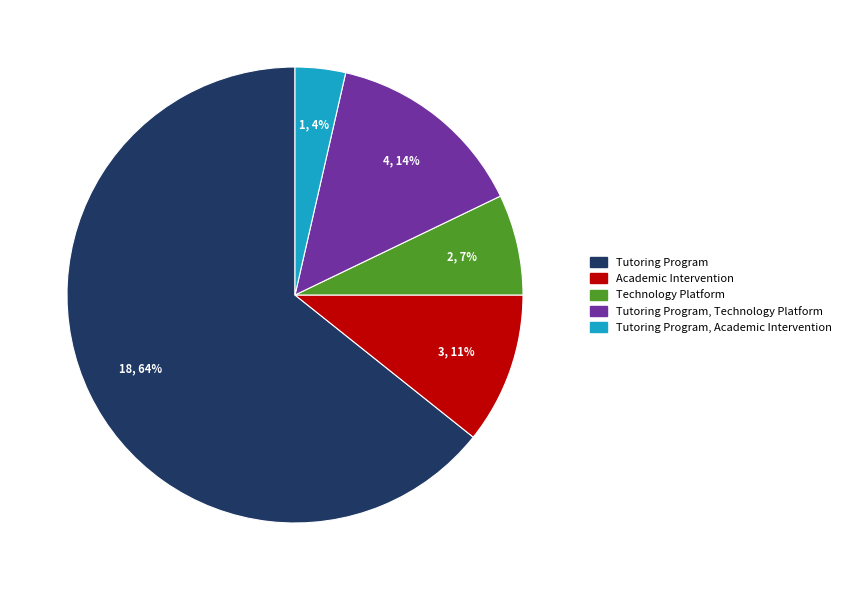

To the nearest percent, what is the average slice percentage?

20%